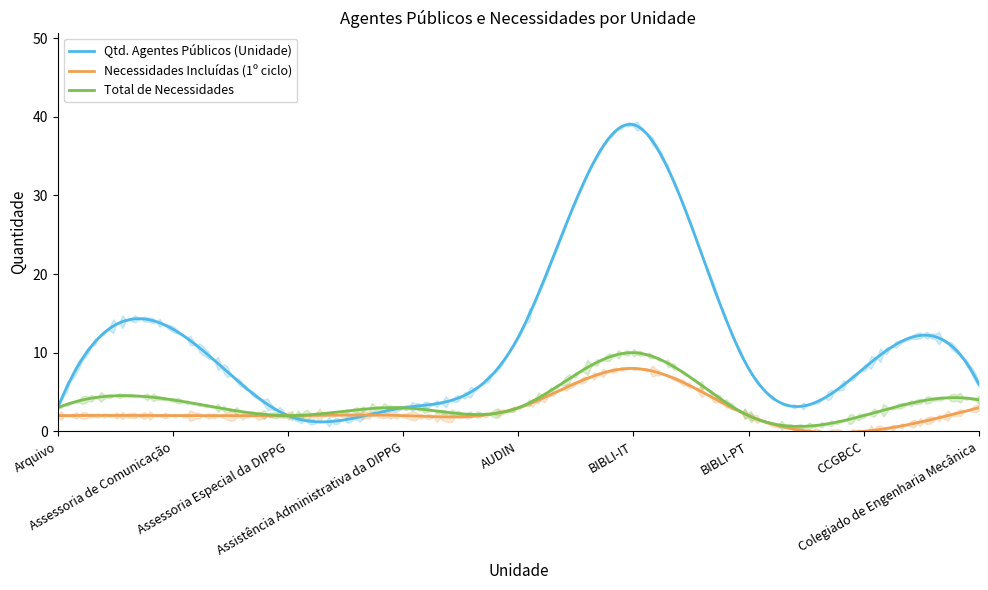

The value of Qtd. Agentes Públicos (Unidade) at Assessoria de Comunicação is 13. True or false?

True